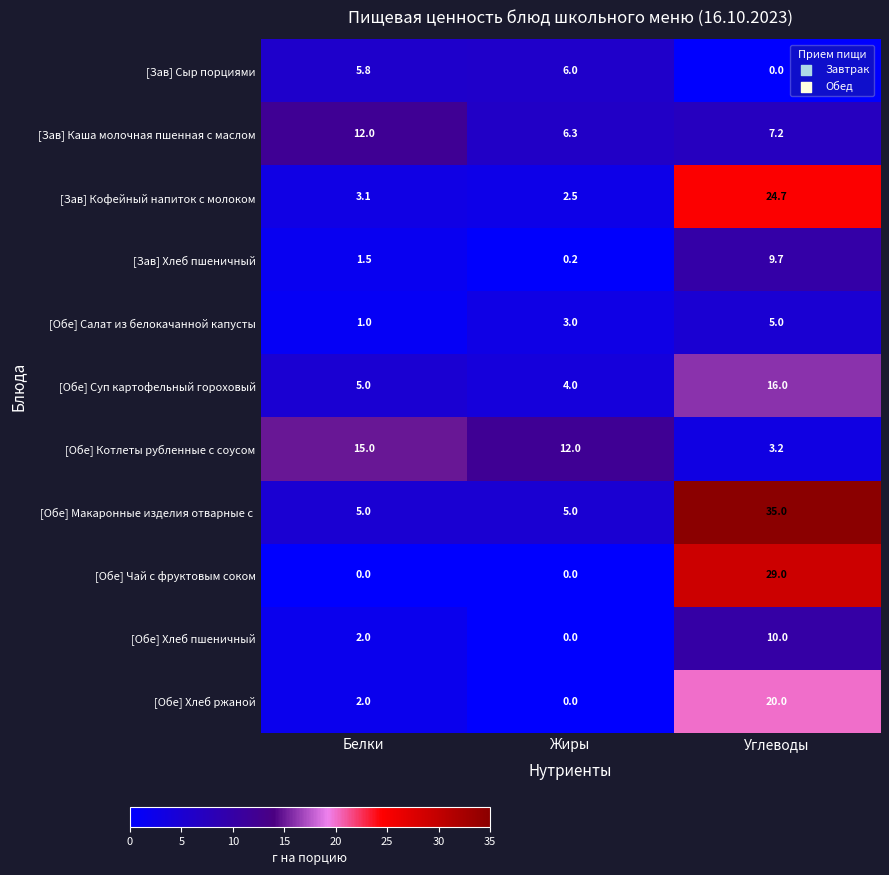

The value of [Обе] Хлеб пшеничный at Углеводы is 10.0. True or false?

True